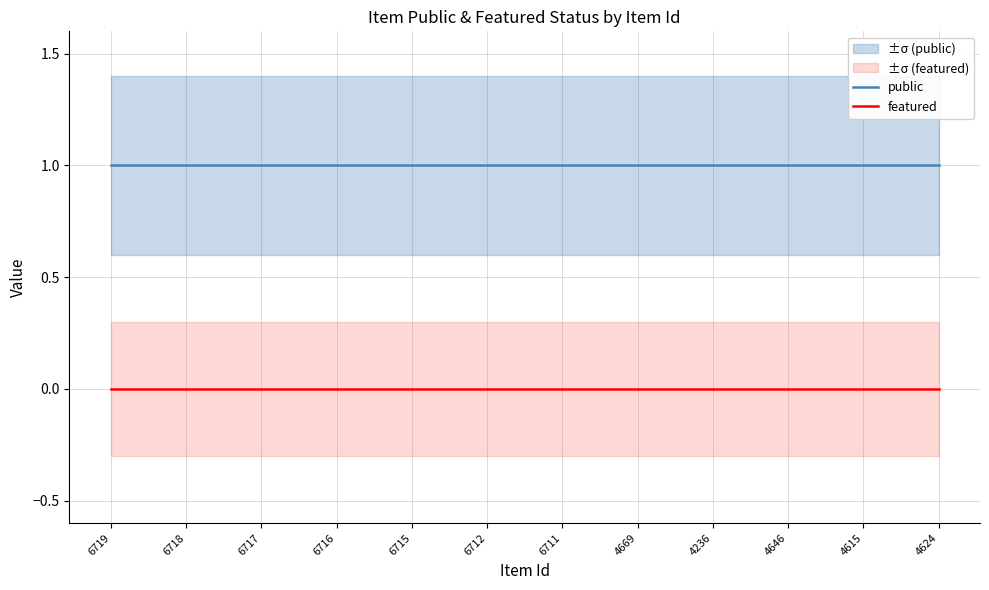

What position from the left is 6718?

2